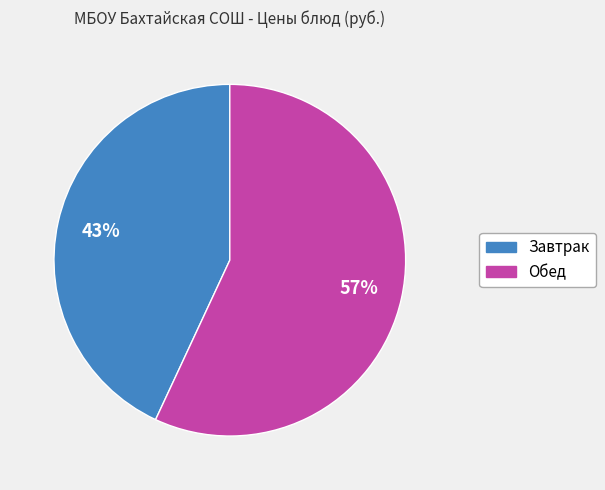

To the nearest percent, what is the average slice percentage?

50%